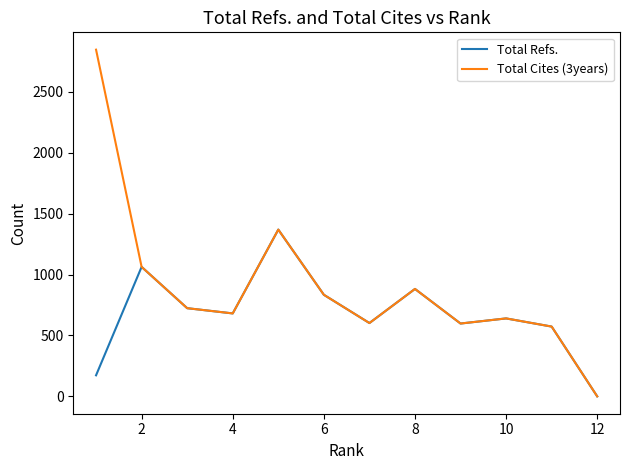

Rank the series by their average value, from highest to lowest.

Total Cites (3years), Total Refs.